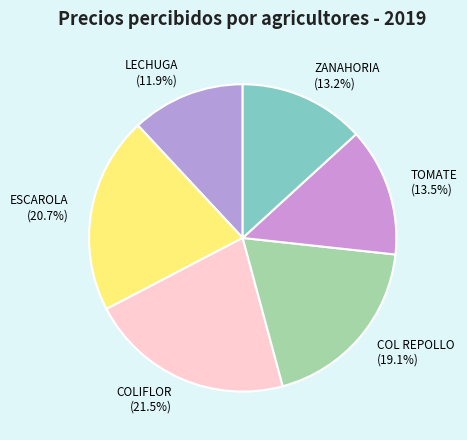

What is the ratio of the value at ZANAHORIA to the value at ESCAROLA?

0.6